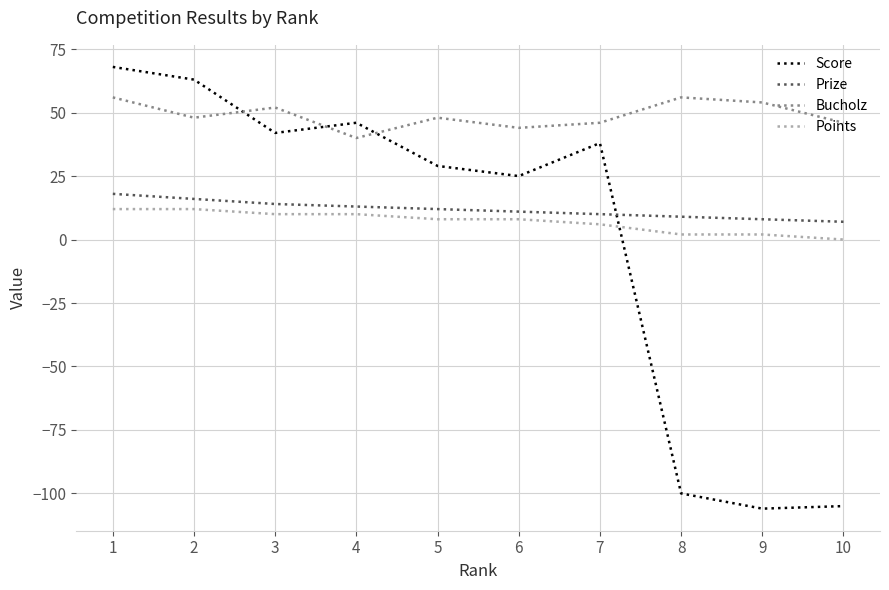

Which label corresponds to the largest value in the chart?

1